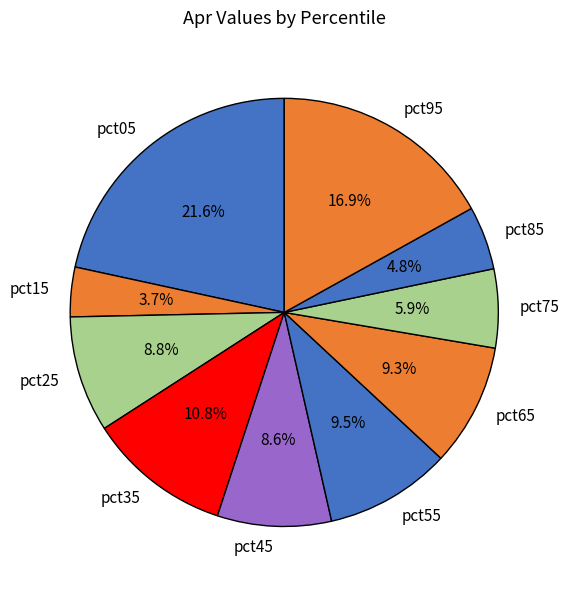

Count the number of slices in the pie.

10